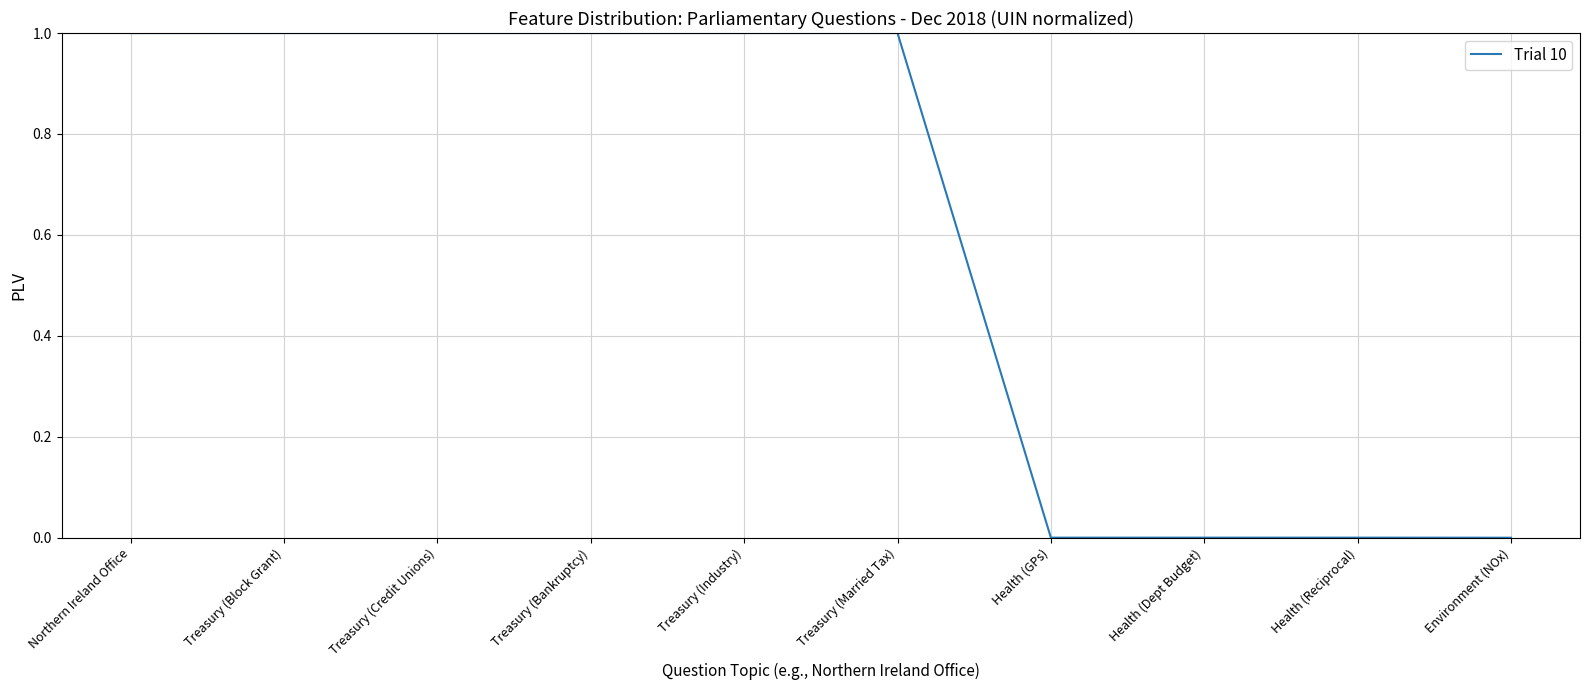

What is the difference between the values at Treasury (Credit Unions) and Health (GPs)?

1.0